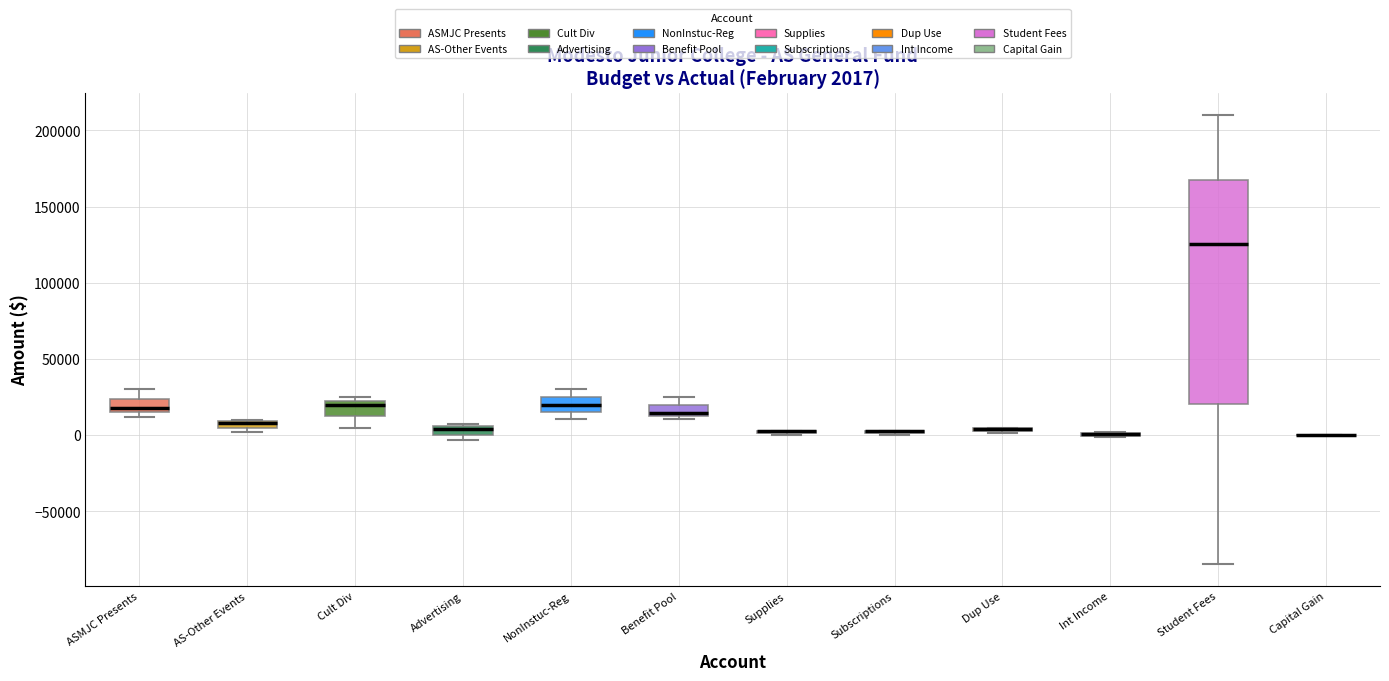

Comparing the boxes themselves (not the whiskers), which one is the tallest?

Student Fees